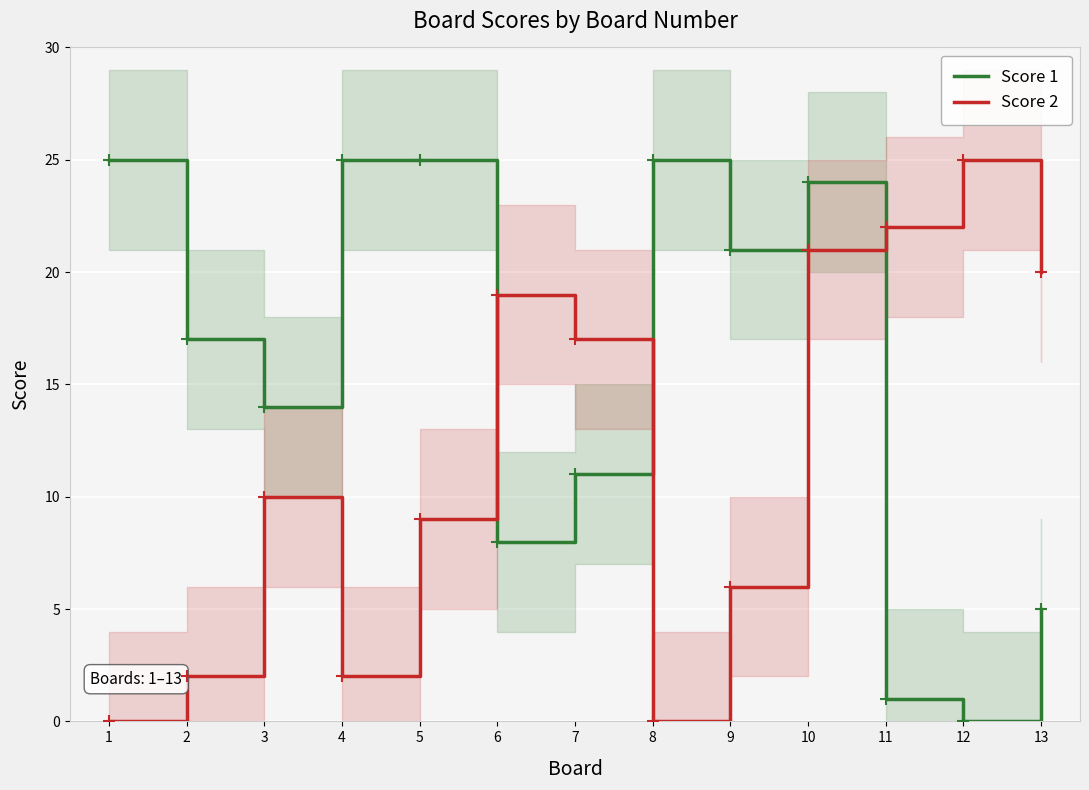

What is the value of the Score 2 point at the 7th from the left?

17